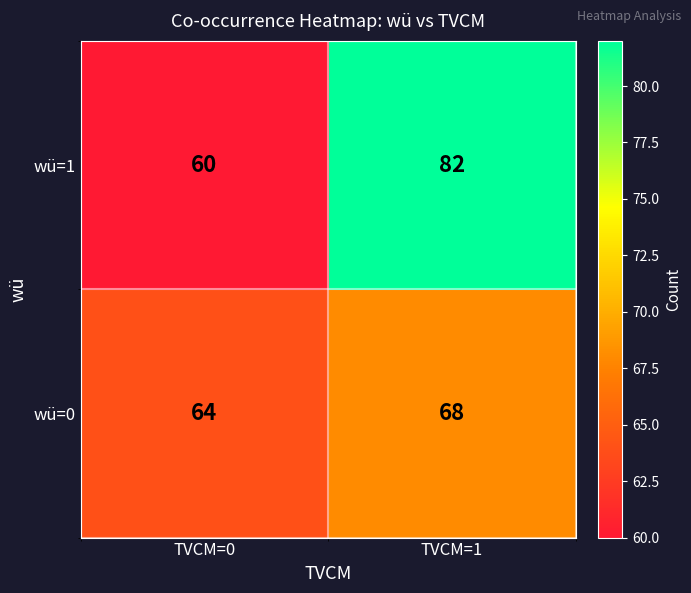

What is the difference between the highest and lowest values at TVCM=0?

4